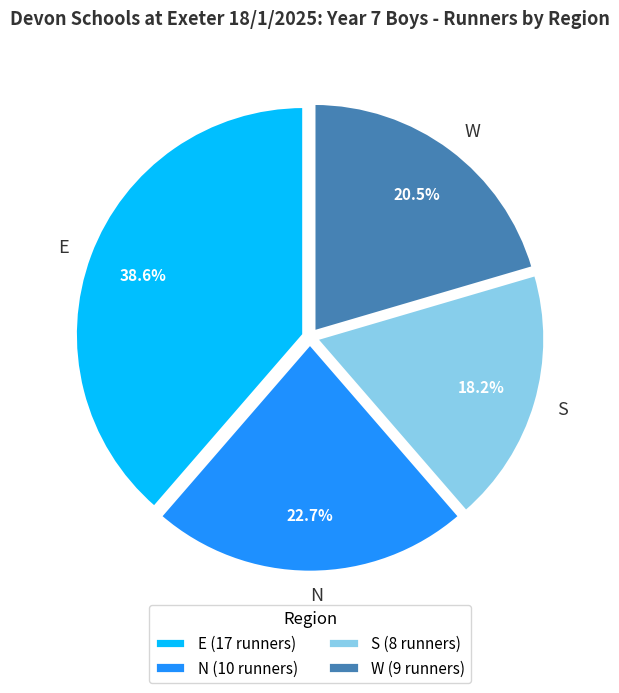

Rank the categories by value from lowest to highest.

S, W, N, E